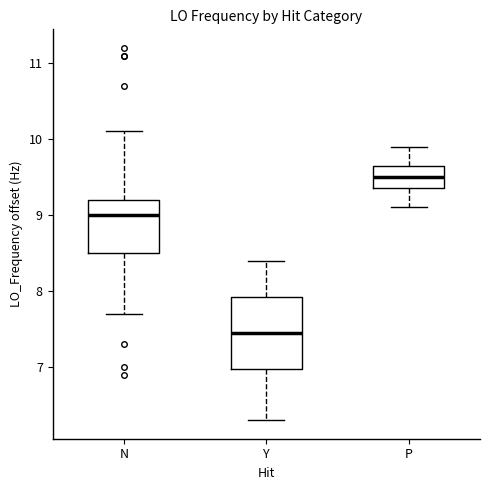

Where is the lower edge of the box for P on the y-axis? The values are not printed on the chart, so give them approximately, as read against the axis.

9.3